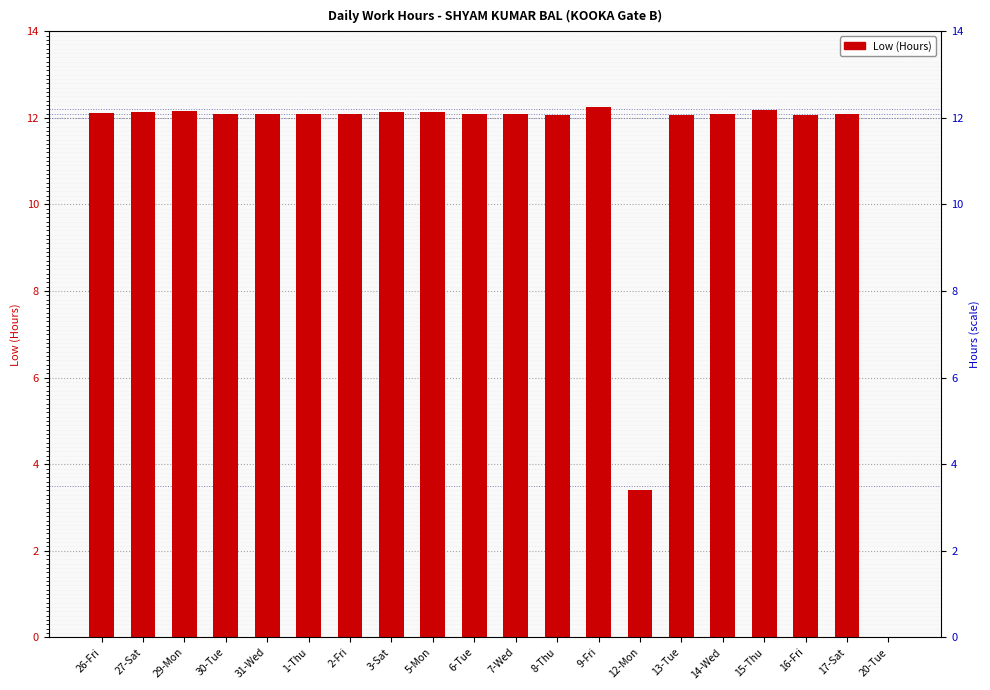

What position from the right is 31-Wed?

16